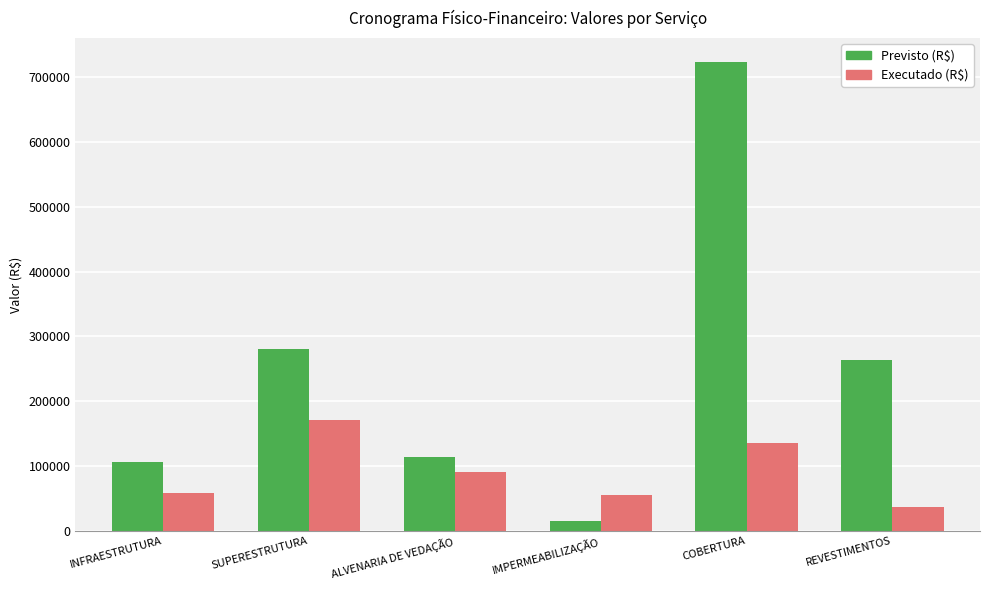

Which category has the lowest value across all series?

IMPERMEABILIZAÇÃO